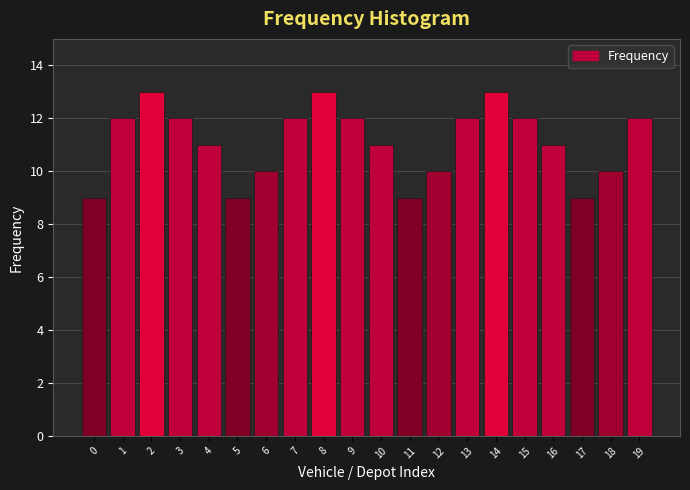

Reading left to right, list all the values displayed in this chart.

9	12	13	12	11	9	10	12	13	12	11	9	10	12	13	12	11	9	10	12